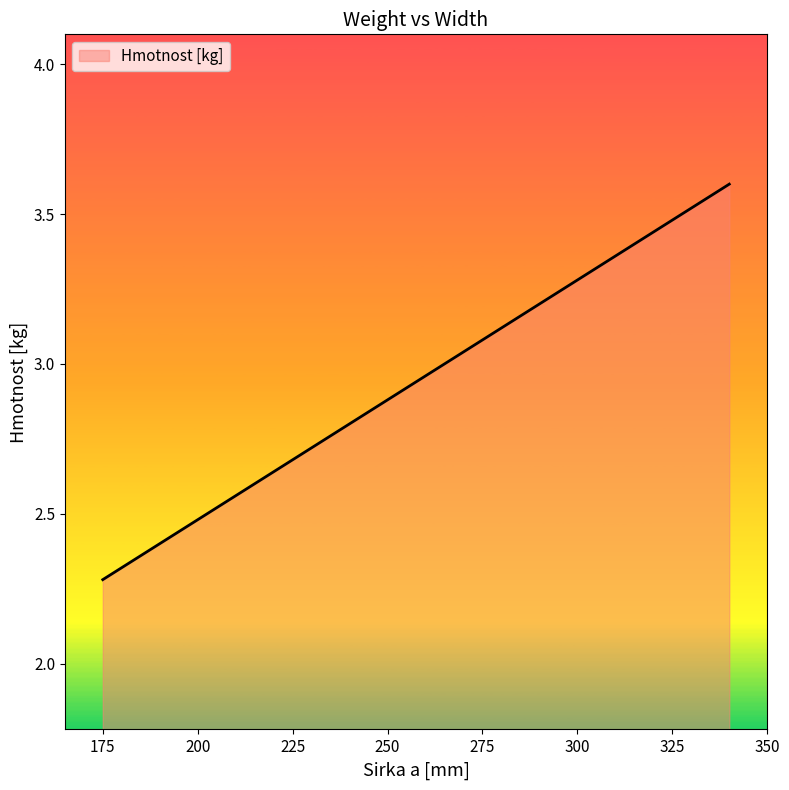

How many values are between 2 and 3?

3